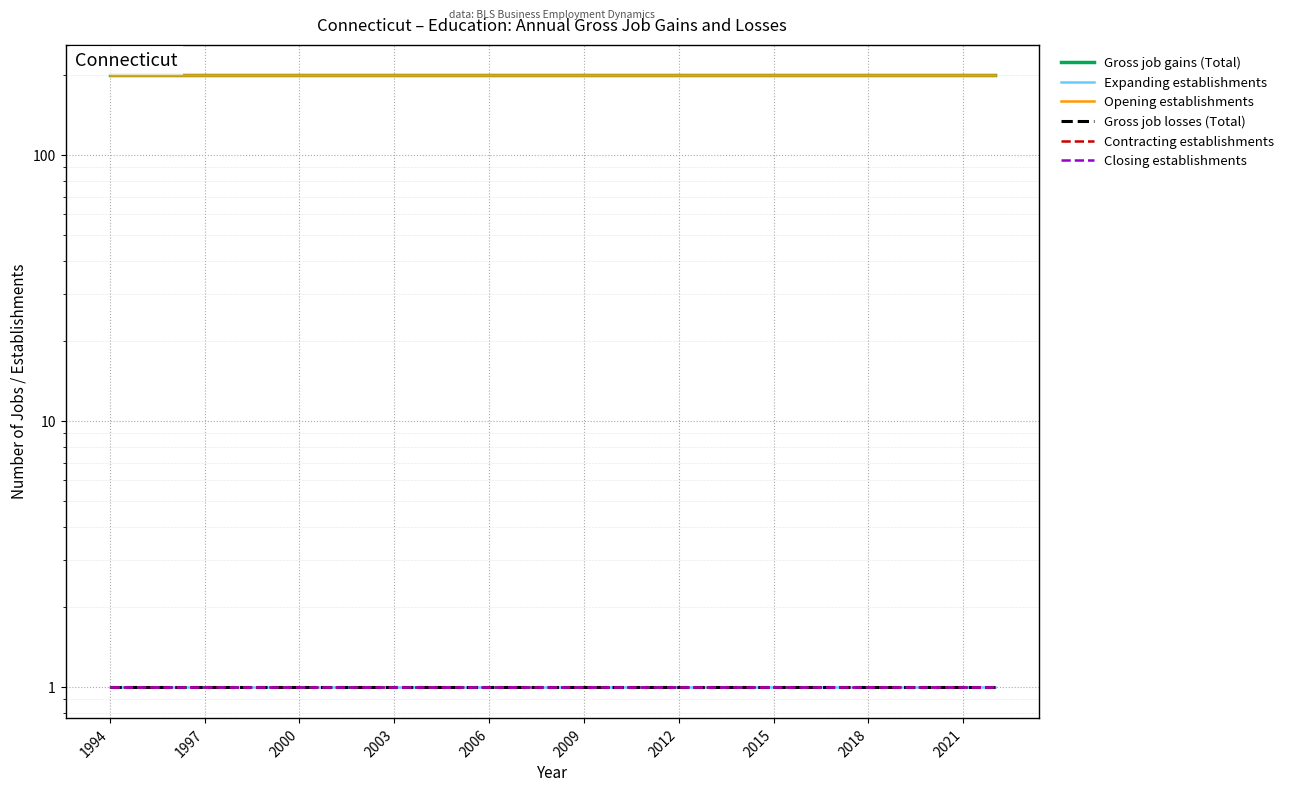

What is the maximum value shown in the chart?

200